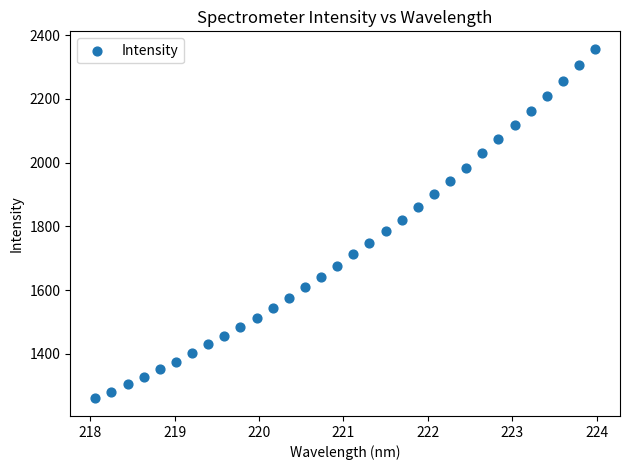

What is the range of Y values (max minus min)?

1097.9